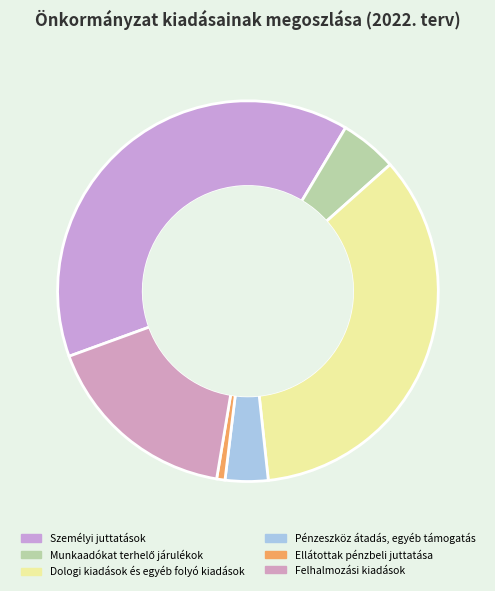

Between Ellátottak pénzbeli juttatása and Pénzeszköz átadás, egyéb támogatás, which is larger?

Pénzeszköz átadás, egyéb támogatás